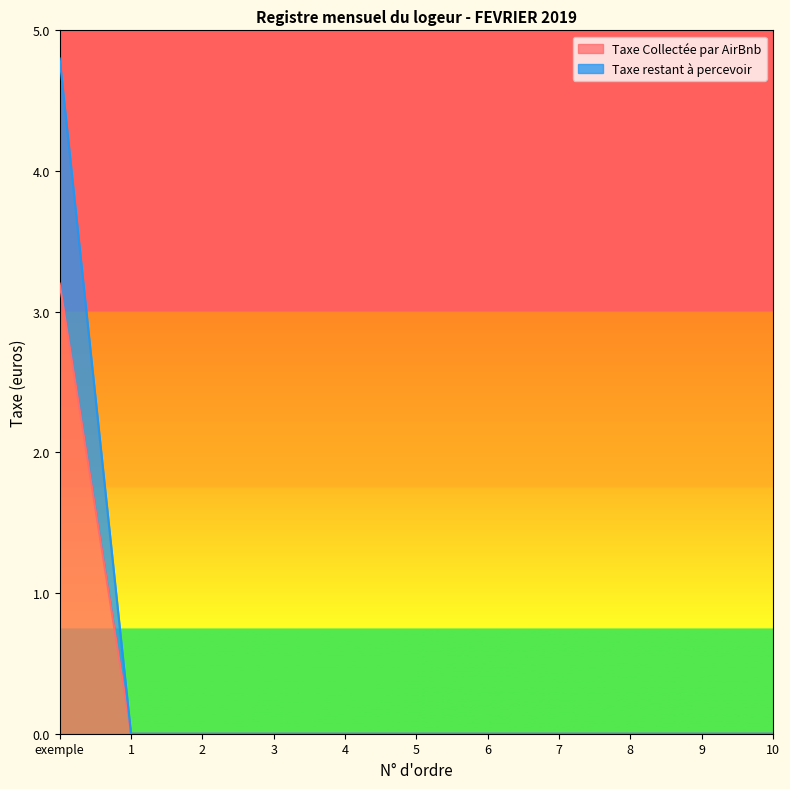

At which category is the sum across all series the highest?

exemple